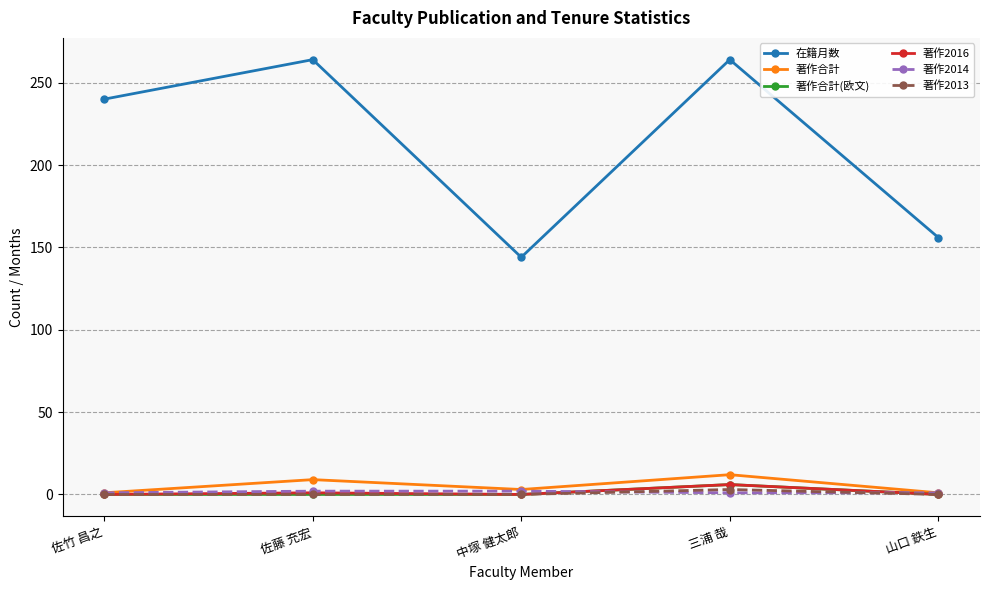

At which category is the sum across all series the highest?

三浦 哉